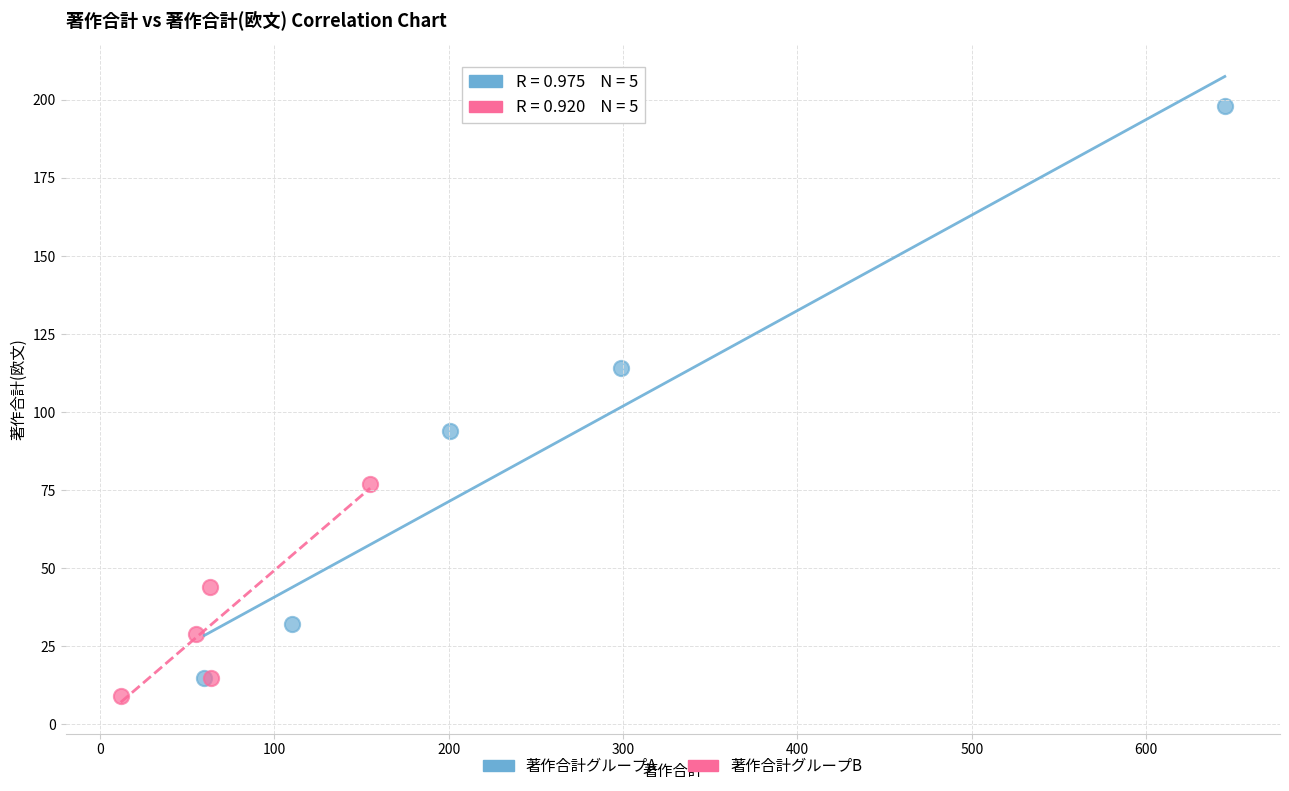

What are all the series names shown in the legend?

著作合計グループA, 著作合計グループB